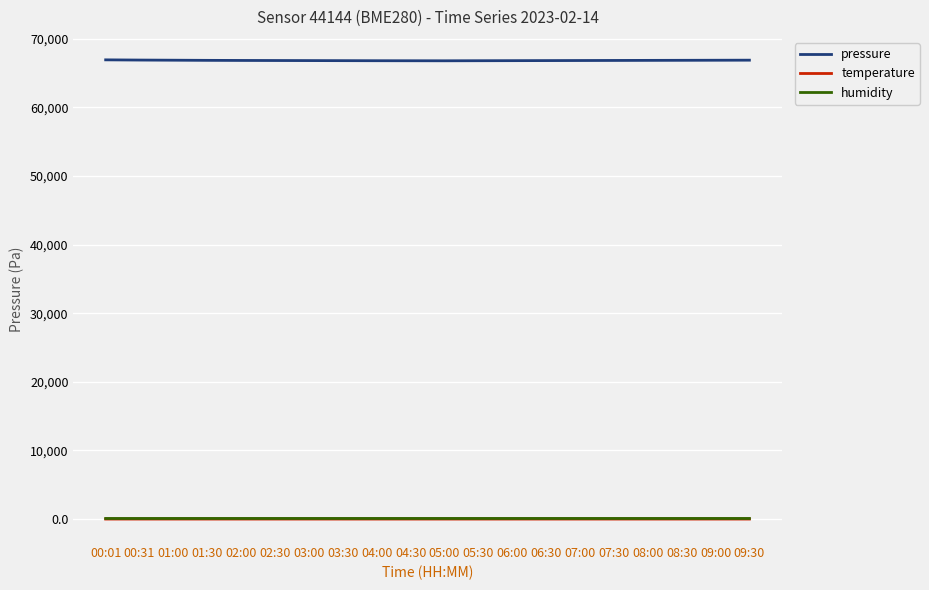

What is the minimum value shown in the chart?

8.0